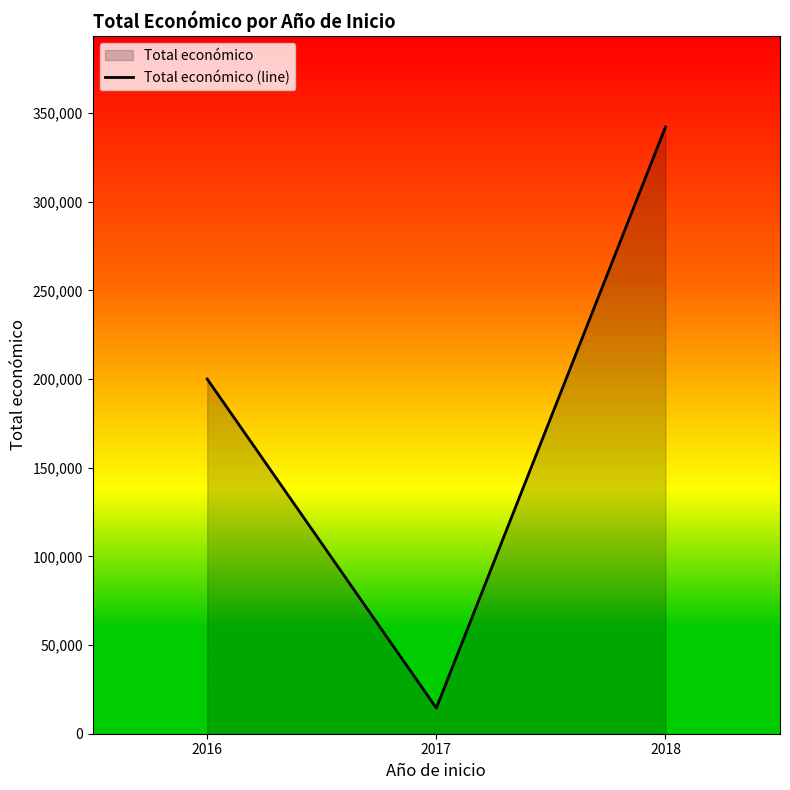

Reading left to right, transcribe all the data shown in this chart.

199997	14500	342118